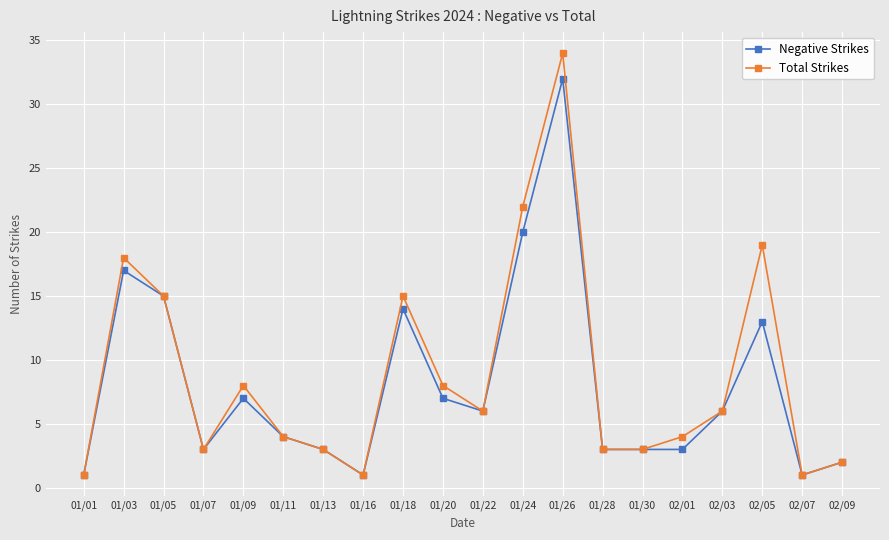

Between 01/22 and 02/01, which series saw the biggest shift?

Negative Strikes